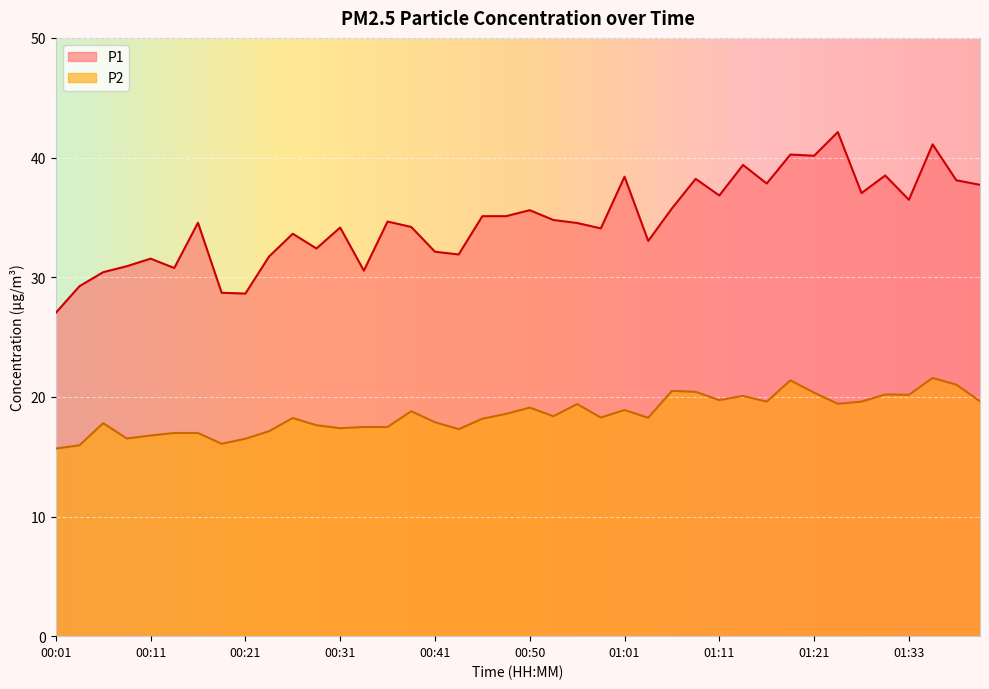

Where is the first local minimum for P1?

00:13